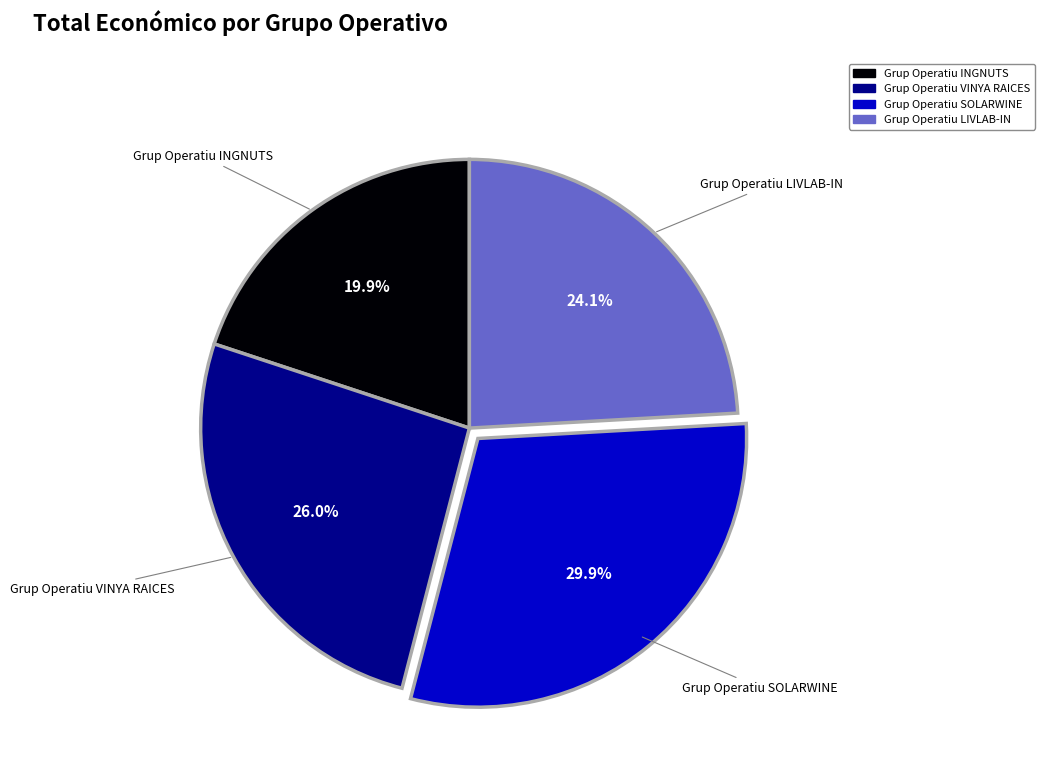

Rank the categories by value from lowest to highest.

Grup Operatiu INGNUTS, Grup Operatiu LIVLAB-IN, Grup Operatiu VINYA RAICES, Grup Operatiu SOLARWINE